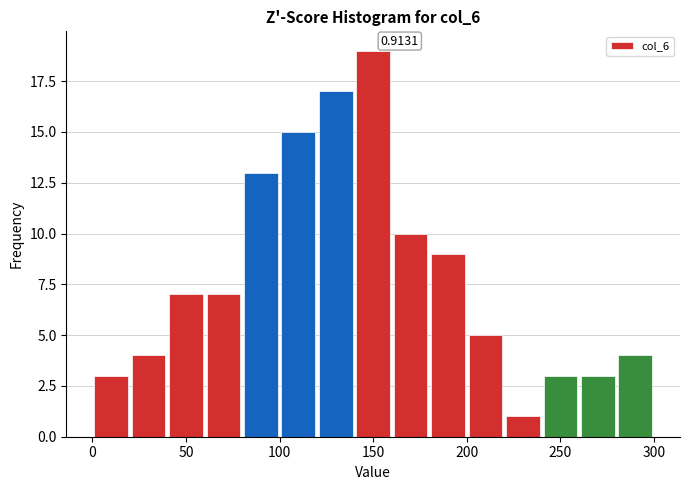

Over which range of the x-axis is the bar tallest?

140 to 160